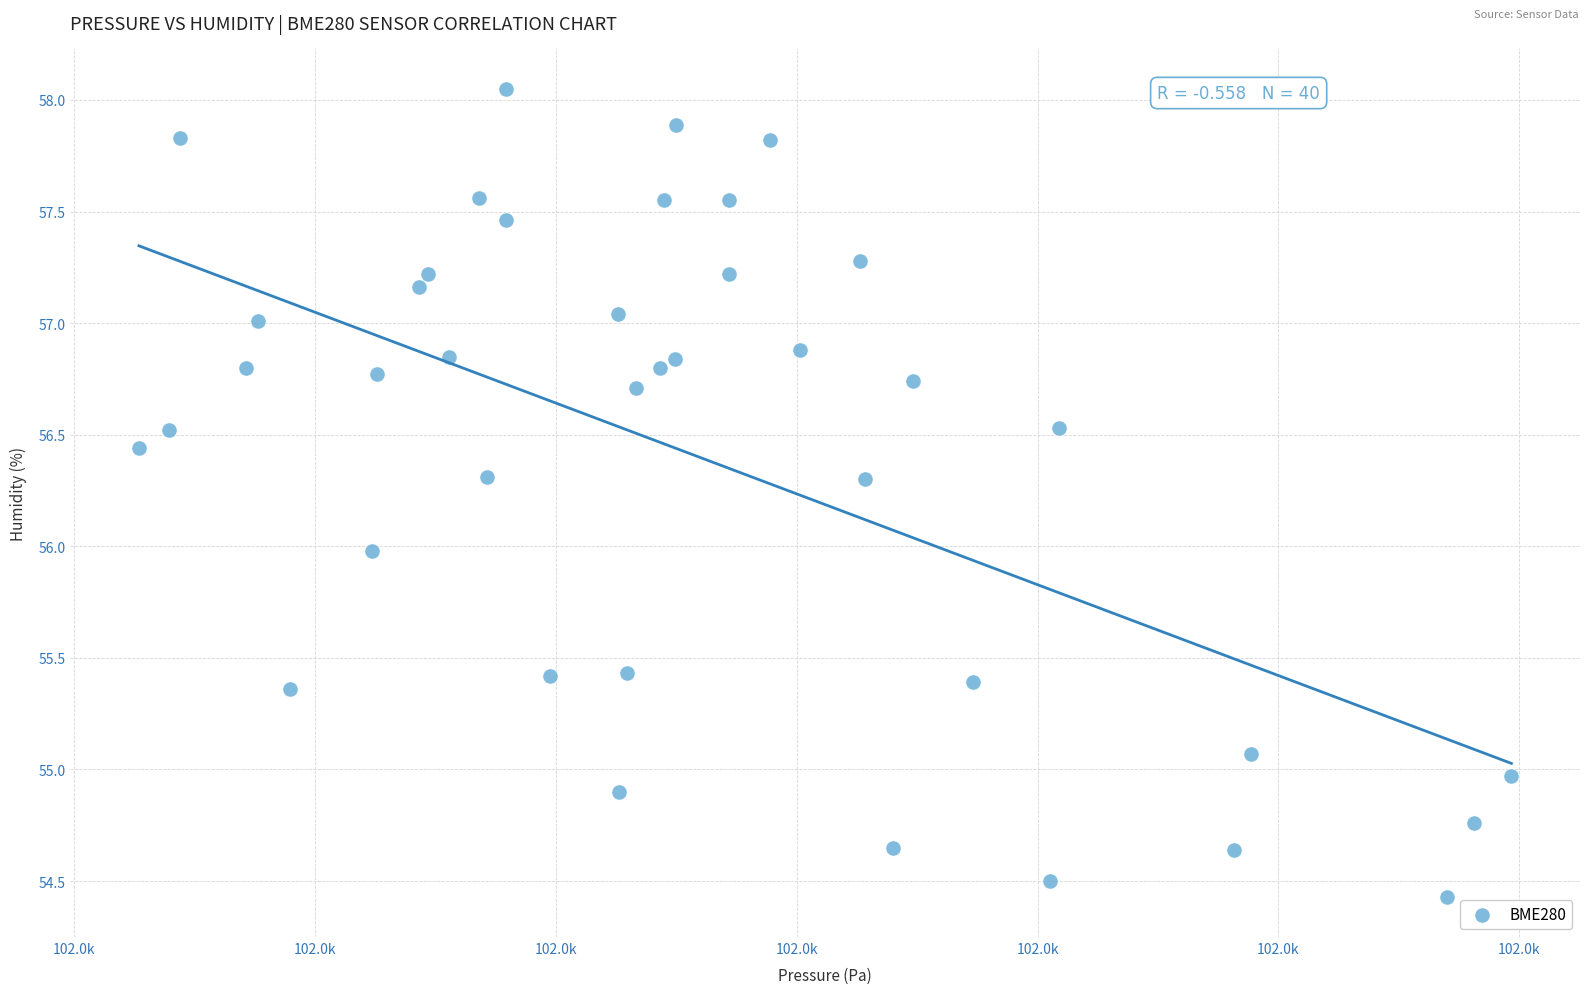

What is the range of X values (max minus min)?

28.5